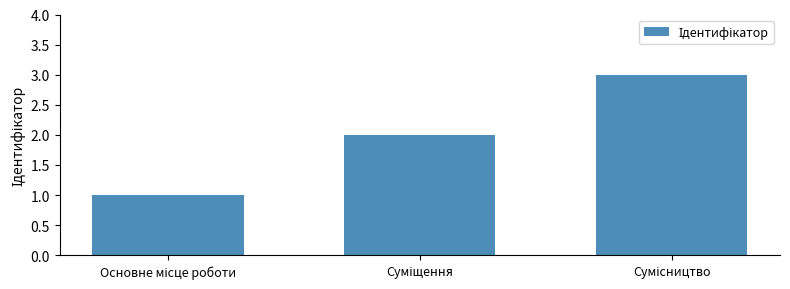

What is the sum of all values?

6